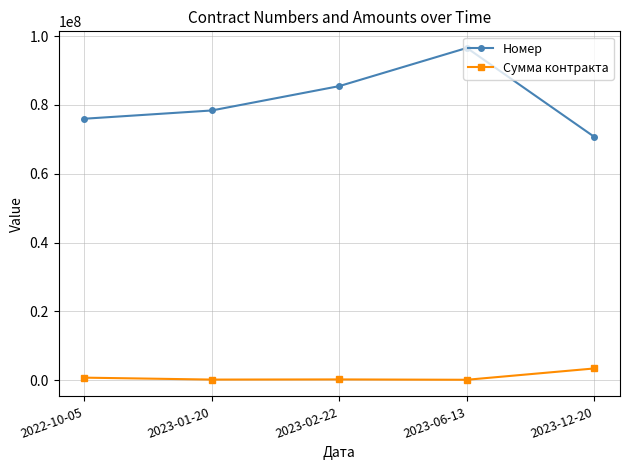

What is the label of the 4th point from the left?

2023-06-13